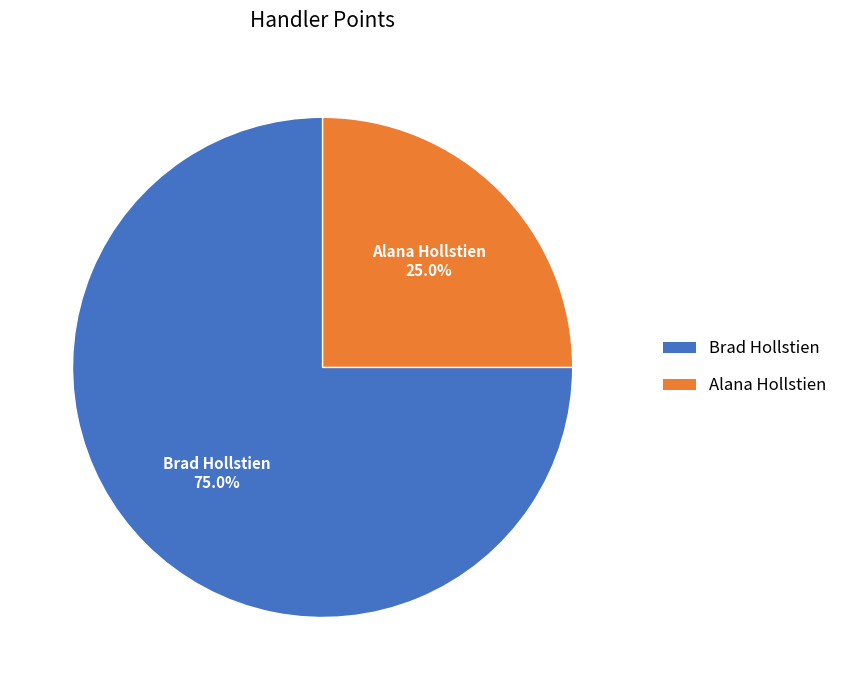

What is the total percentage of Alana Hollstien and Brad Hollstien?

100.0%